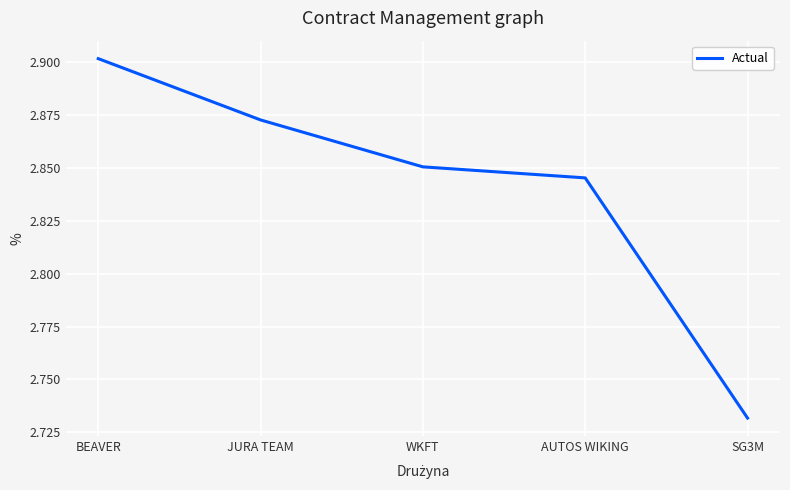

At which category does the chart reach its minimum across all series?

SG3M